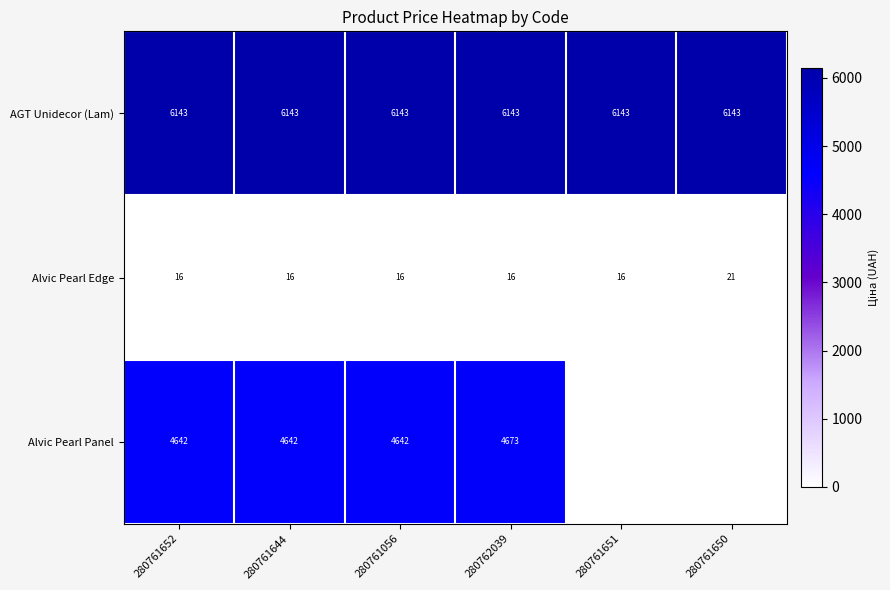

What is the spread (max minus min) of values at 280761652?

6127